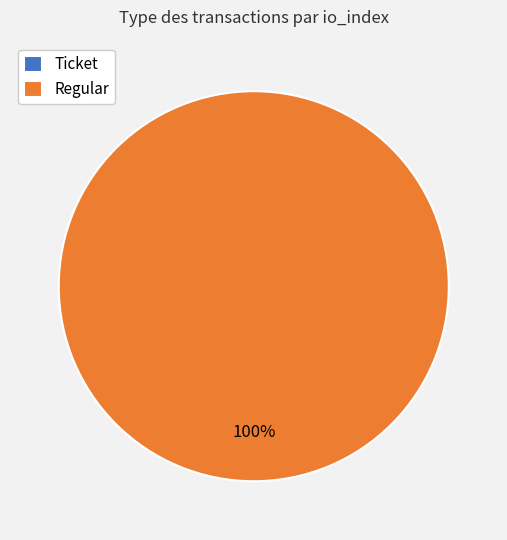

Rank the categories by value from highest to lowest.

Regular, Ticket